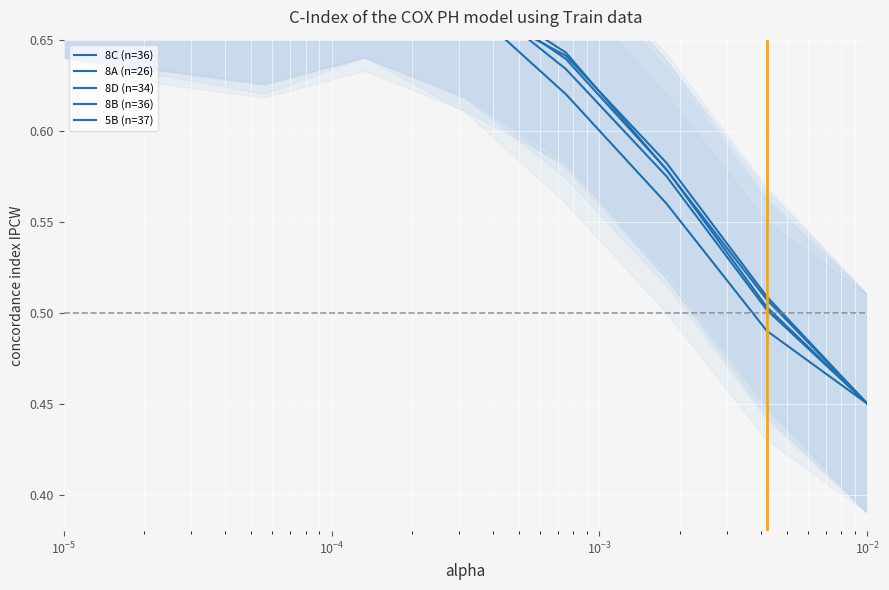

Count the 8B (n=36) values in the range 0 to 1.

9